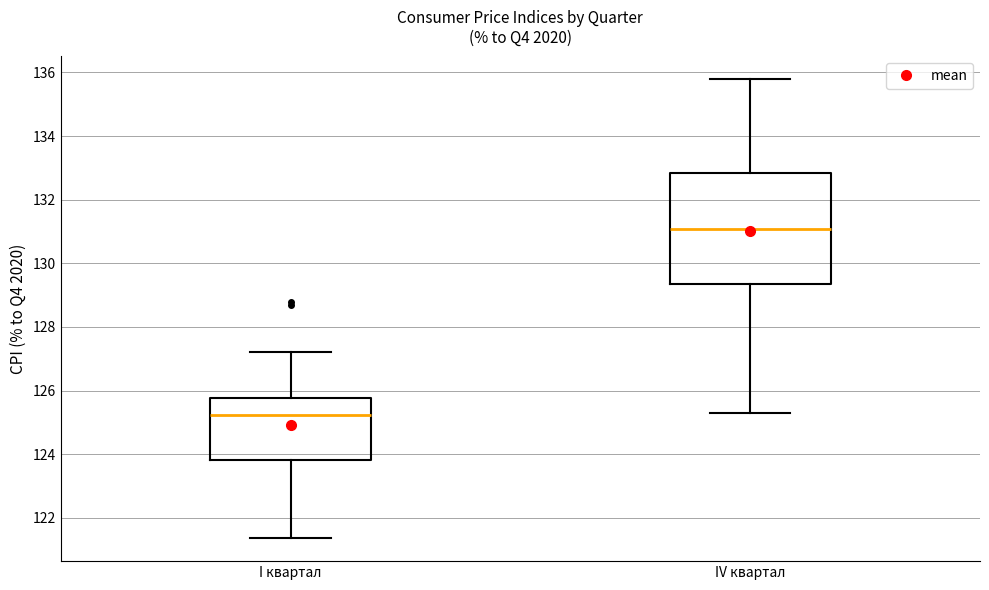

Comparing the boxes themselves (not the whiskers), which one is the tallest?

IV квартал